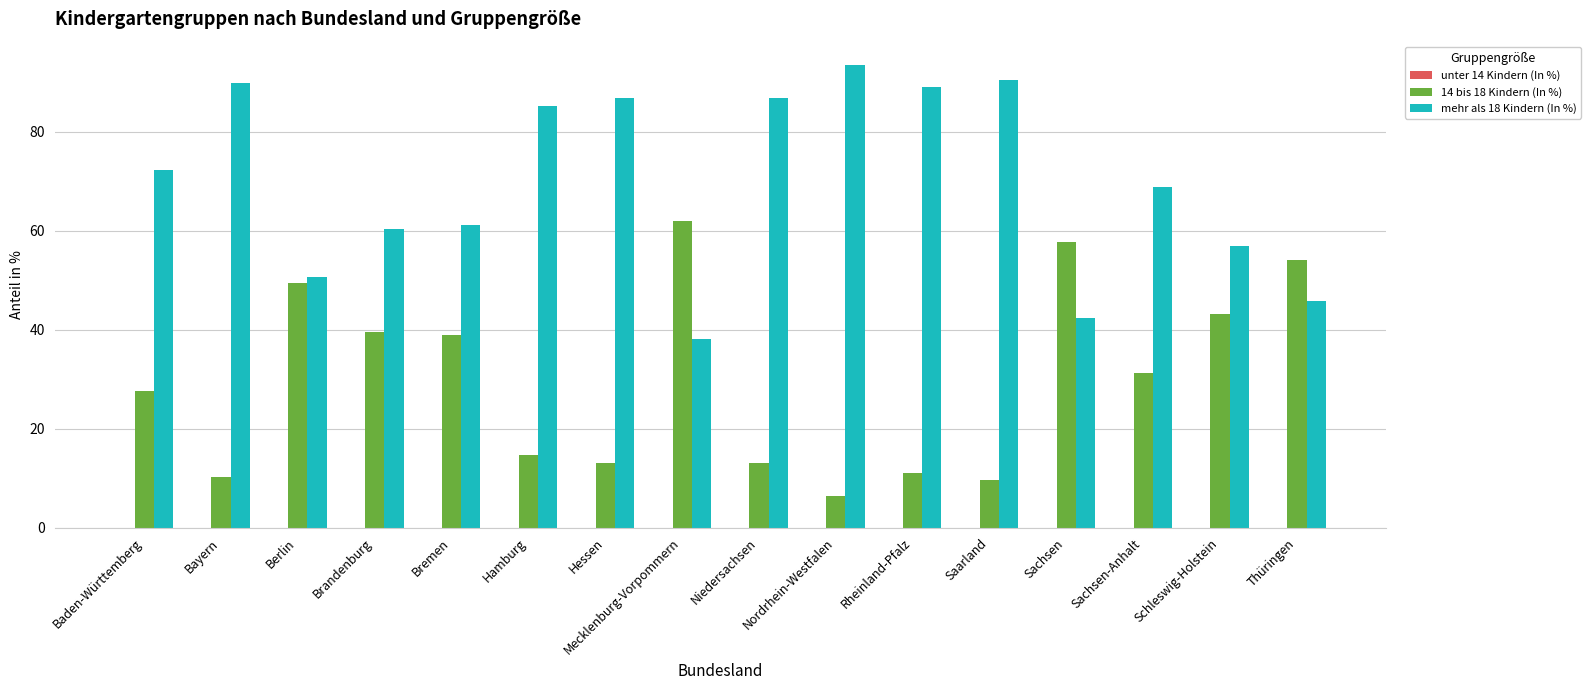

At which label is 14 bis 18 Kindern (In %) closest to 34?

Sachsen-Anhalt